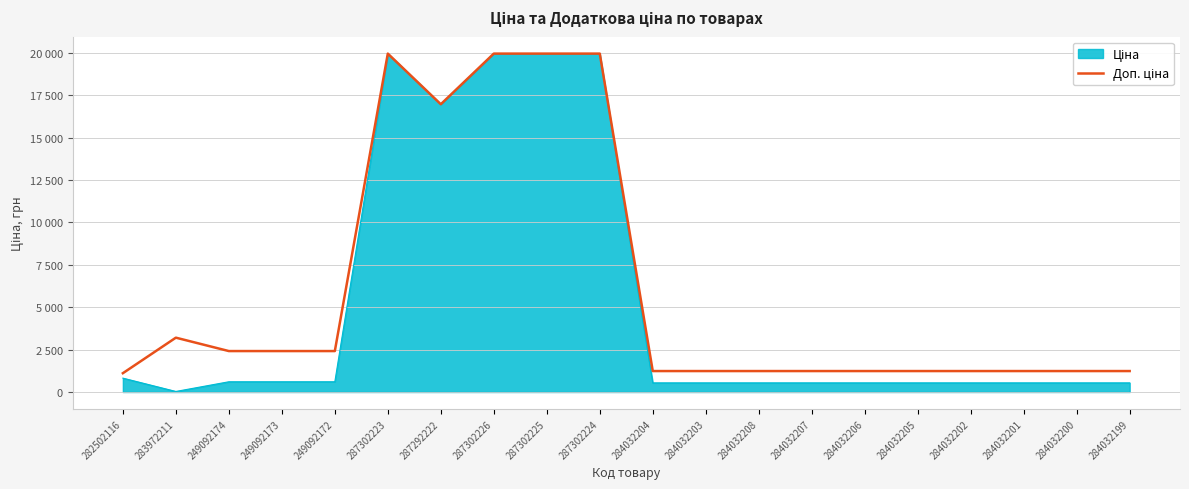

What is the greatest value displayed?

19964.2